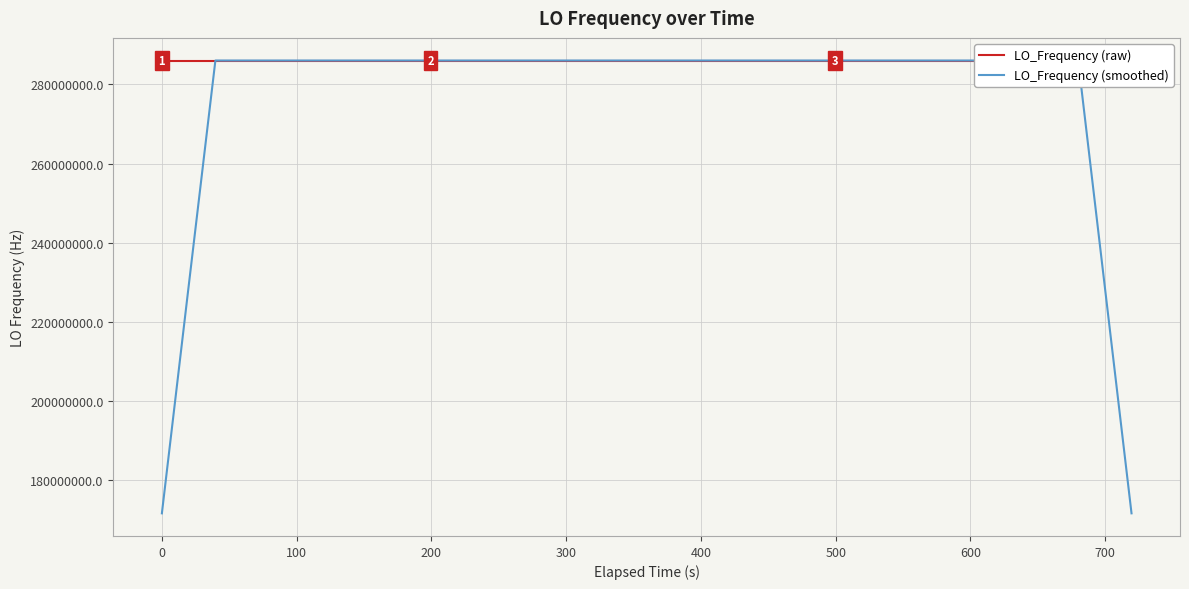

Which series has the largest range (max minus min)?

LO_Frequency (smoothed)